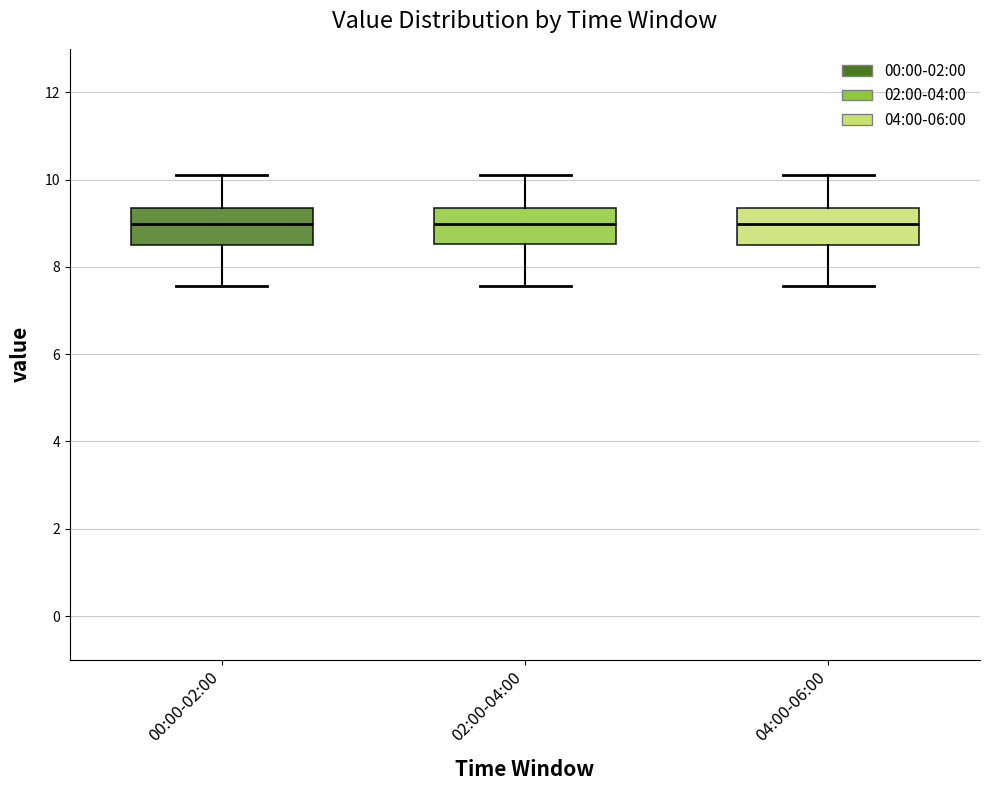

Where does the lower whisker of the box for 04:00-06:00 end on the y-axis? The values are not printed on the chart, so give them approximately, as read against the axis.

7.6